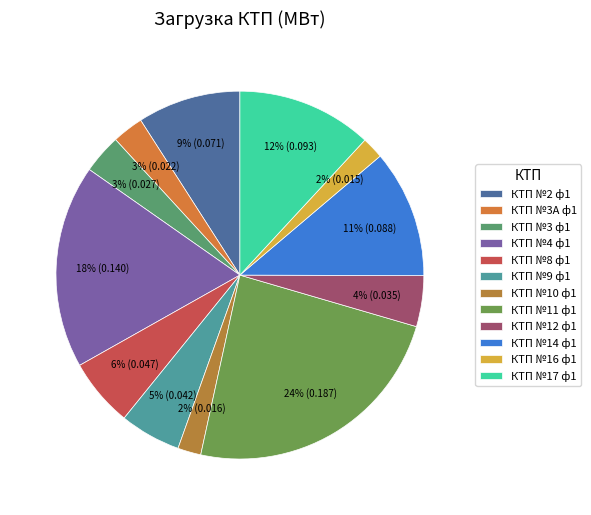

Rank the categories by value from lowest to highest.

КТП №16 ф1, КТП №10 ф1, КТП №3А ф1, КТП №3 ф1, КТП №12 ф1, КТП №9 ф1, КТП №8 ф1, КТП №2 ф1, КТП №14 ф1, КТП №17 ф1, КТП №4 ф1, КТП №11 ф1